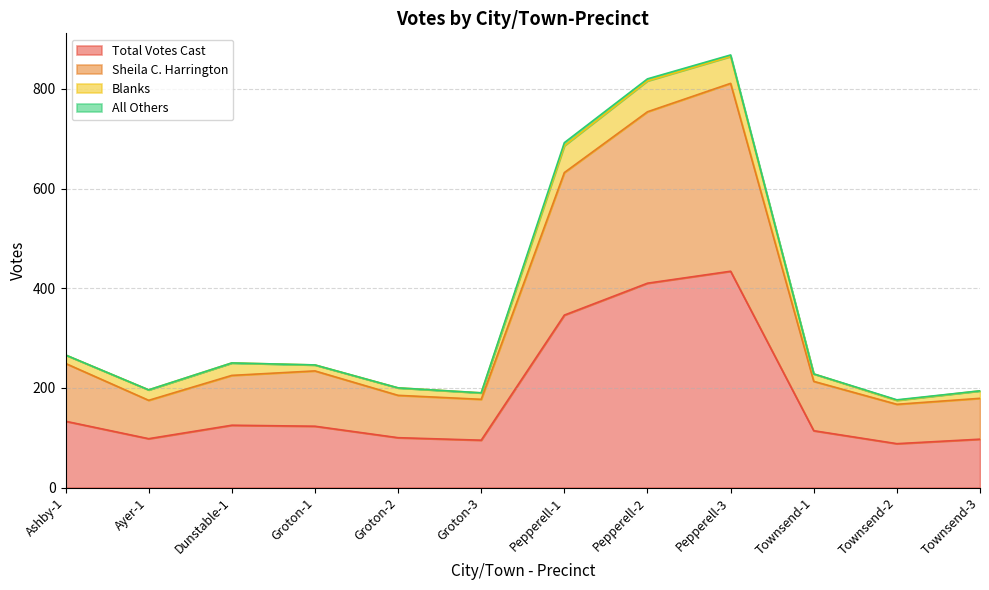

At which category does the chart reach its minimum across all series?

Townsend-2